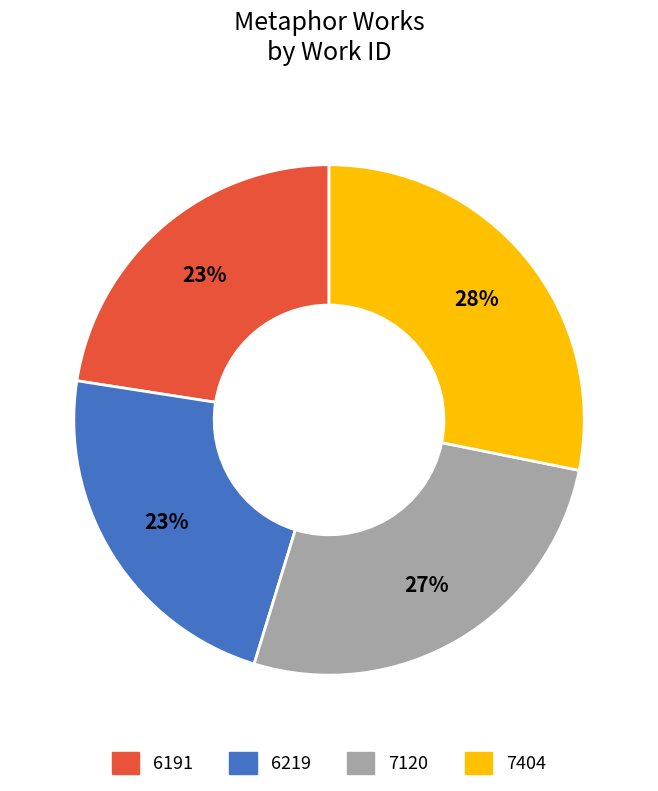

To the nearest percent, what percentage of the pie is 7120?

27%